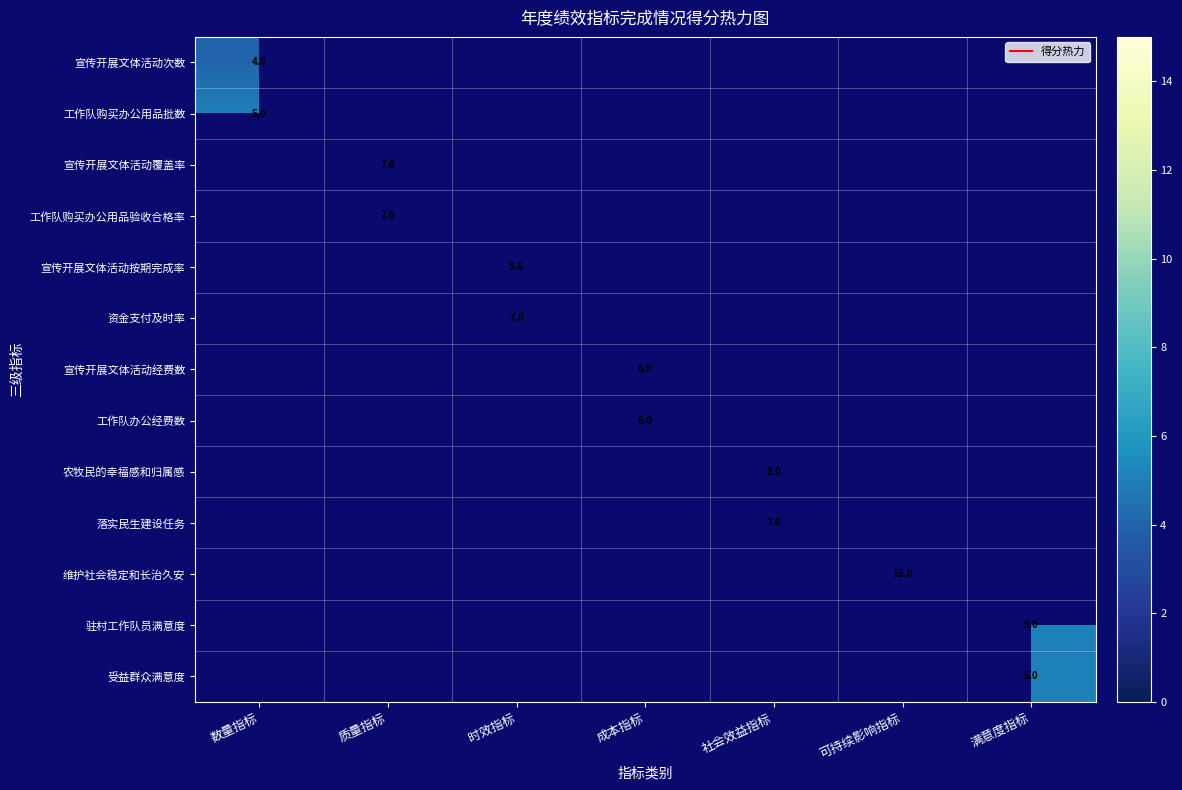

The 宣传开展文体活动按期完成率 series shows 5.6 at 时效指标. True or false?

True